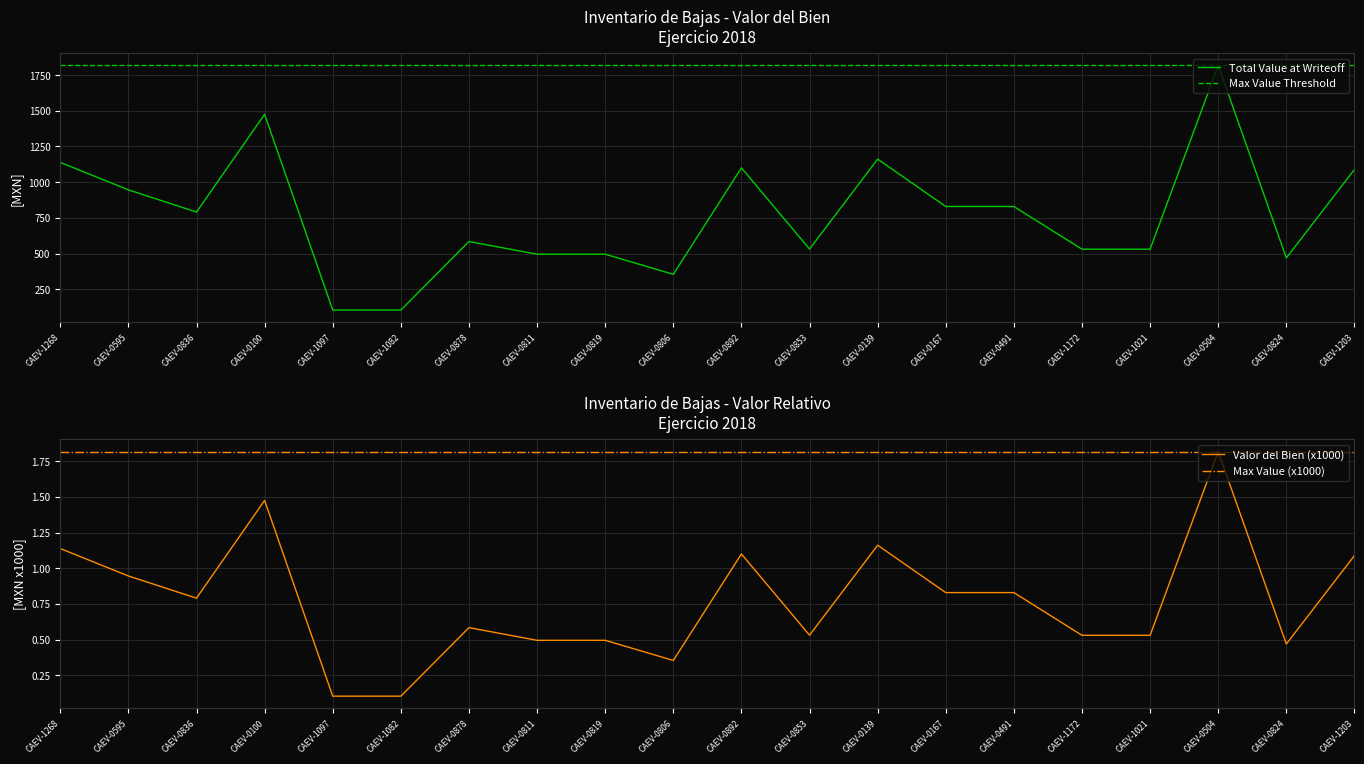

True or false: Max Value (x1000) and Max Value Threshold cross at least once.

False